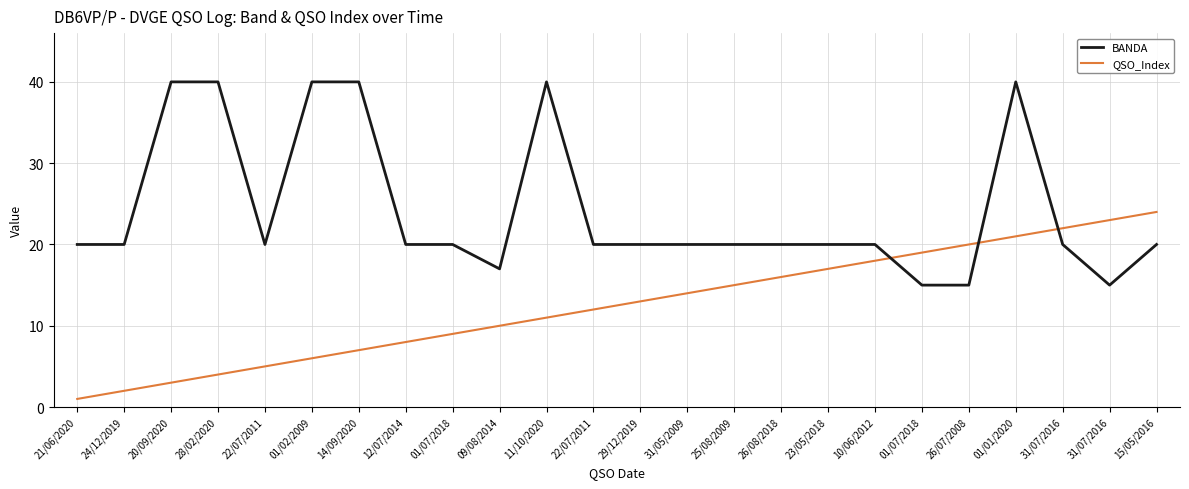

List the series in order of their overall mean, highest first.

BANDA, QSO_Index